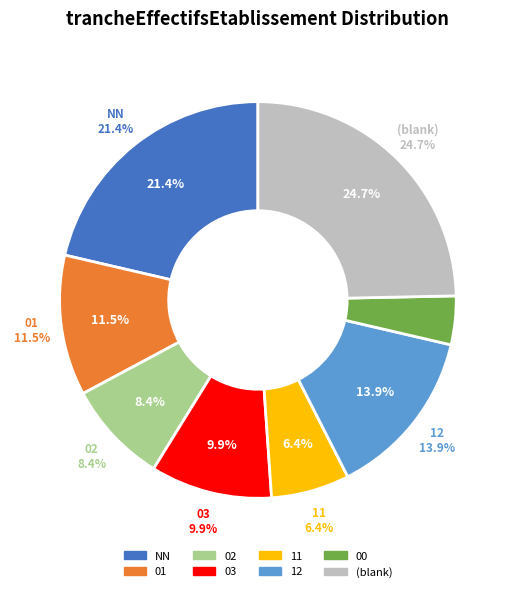

Between 12 and 01, which is larger?

12